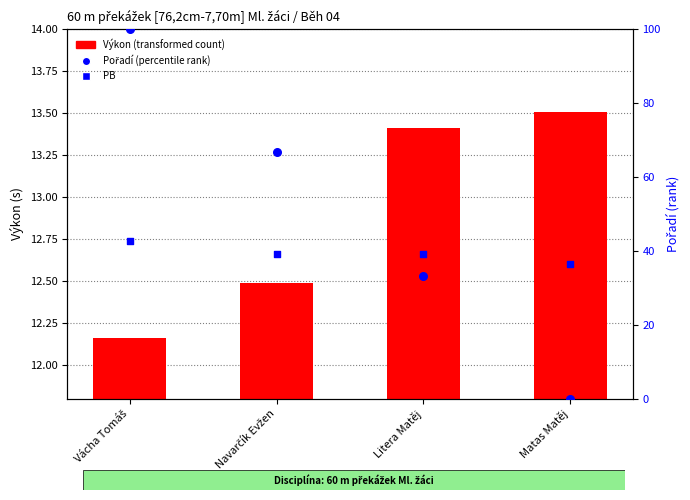

Which series has the widest spread of Y values?

Pořadí (percentile rank within sample)